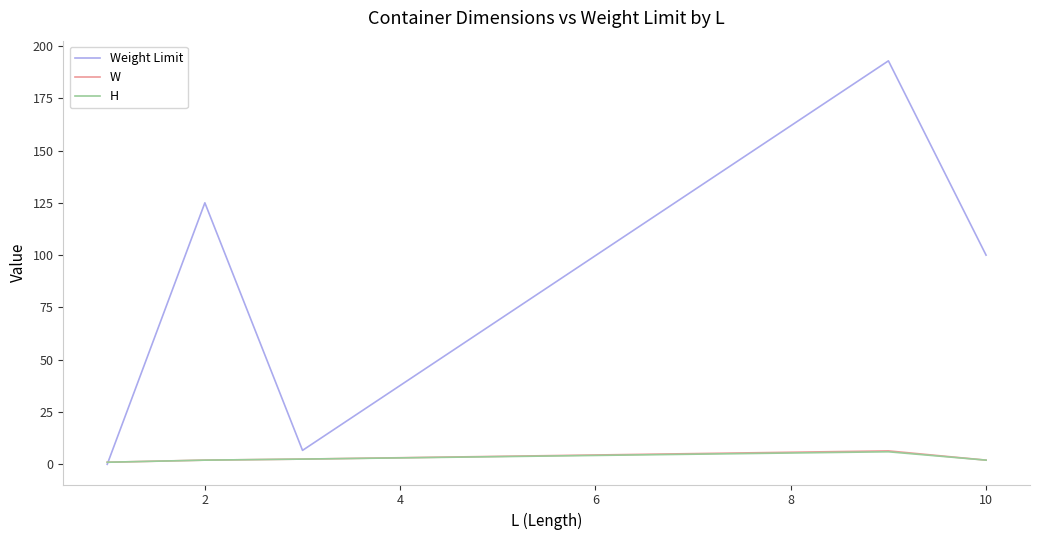

What is the highest value of the W series?

6.4